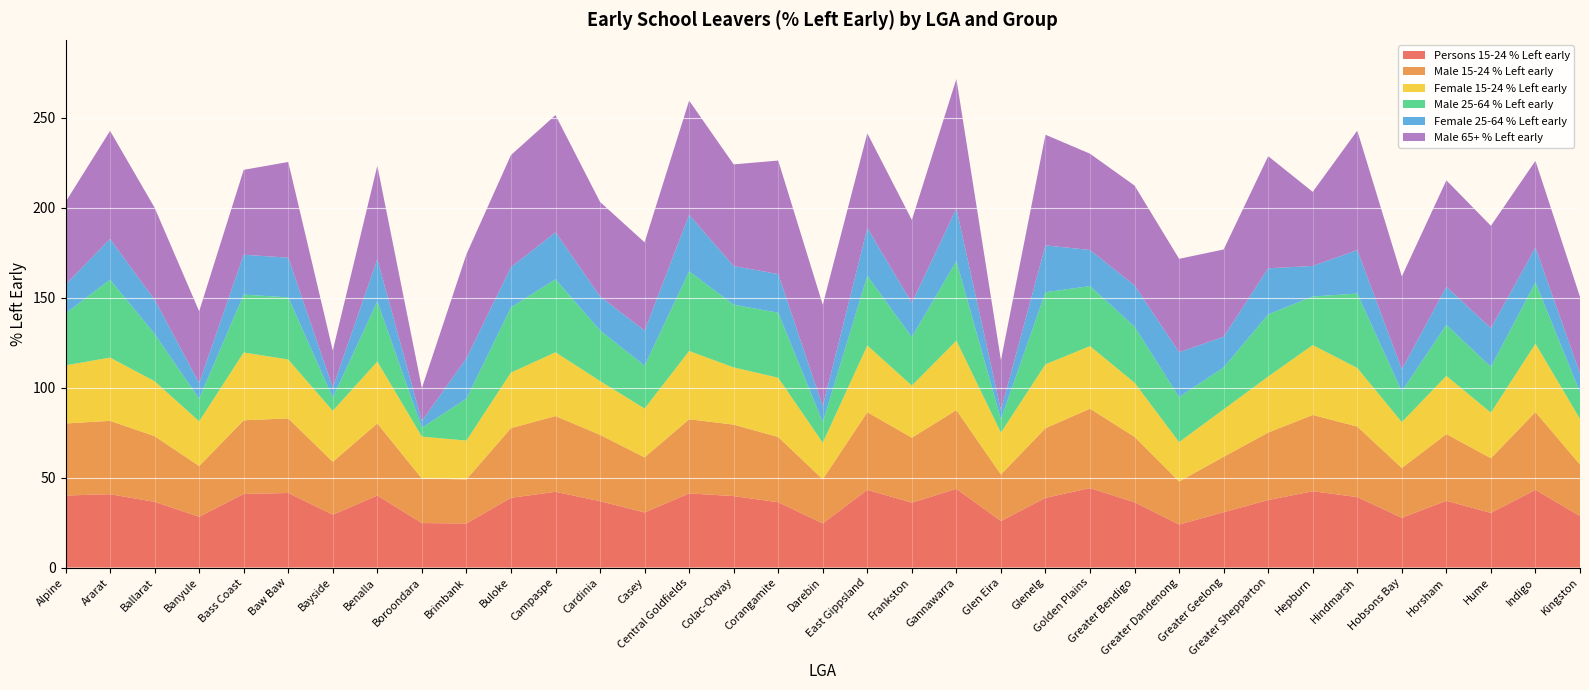

Reading left to right, extract all data points from this chart.

Persons 15-24 % Left early: 40.0	40.8	36.5	28.2	40.9	41.5	29.4	40.1	24.7	24.5	38.8	42.1	36.9	30.6	41.2	39.7	36.3	24.5	43.2	36.1	43.8	25.9	38.7	44.2	36.3	23.9	30.8	37.5	42.4	39.2	27.7	37.1	30.4	43.2	28.6
Male 15-24 % Left early: 40.0	40.8	36.5	28.2	40.9	41.5	29.4	40.1	24.7	24.5	38.8	42.1	36.9	30.6	41.2	39.7	36.3	24.5	43.2	36.1	43.8	25.9	38.7	44.2	36.3	23.9	30.8	37.5	42.4	39.2	27.7	37.1	30.4	43.2	28.6
Female 15-24 % Left early: 32.3	35.2	30.5	24.9	37.7	32.8	28.3	34.4	23.3	21.6	30.9	35.4	29.9	27.1	38.0	31.8	32.9	20.3	37.1	29.0	38.6	23.3	35.5	34.8	30.1	21.9	26.4	31.1	38.9	32.5	25.5	32.3	25.3	38.0	25.4
Male 25-64 % Left early: 28.9	43.3	26.3	12.6	32.2	34.5	7.3	33.4	4.9	23.3	36.2	40.6	28.1	23.8	44.3	34.9	36.1	11.4	38.7	27.0	44.2	7.4	40.1	33.4	31.1	25.0	23.3	34.5	27.0	41.4	17.1	28.4	25.4	34.1	14.8
Female 25-64 % Left early: 16.0	22.6	19.0	8.7	22.1	22.1	5.6	23.5	3.7	22.5	22.4	26.1	19.1	19.4	31.4	21.5	21.5	8.9	26.6	19.0	29.2	5.1	26.0	20.1	22.9	25.0	17.1	25.6	17.0	24.1	12.2	21.1	21.6	19.3	10.5
Male 65+ % Left early: 45.9	60.1	51.1	39.8	47.2	53.2	20.6	51.9	18.4	57.8	62.3	65.2	52.4	49.2	63.5	56.5	63.1	56.4	52.7	46.1	72.0	27.8	61.5	53.5	55.5	51.9	48.5	62.3	41.2	66.4	51.6	59.2	56.9	48.2	42.5